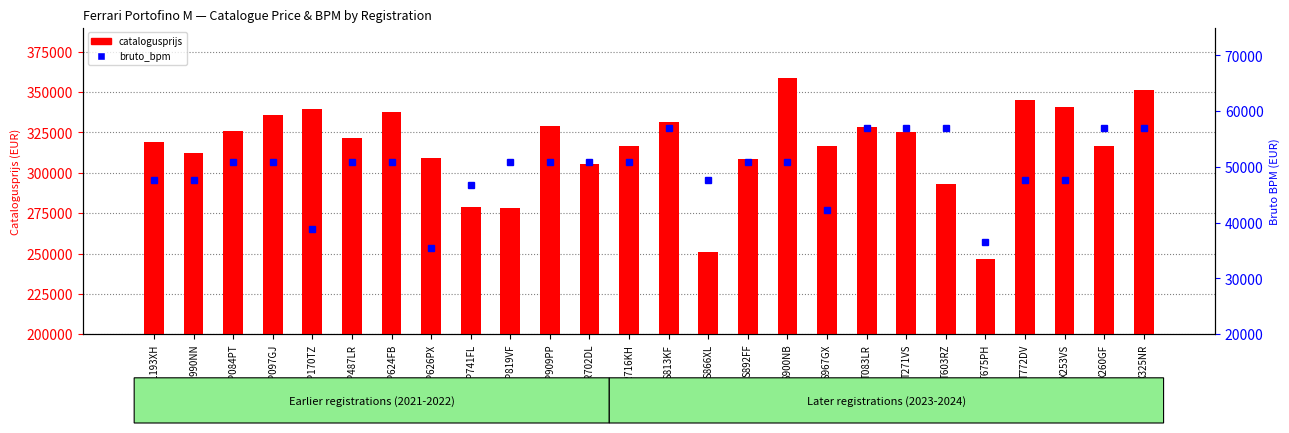

Which series changed the most between P626PX and P909PP?

catalogusprijs